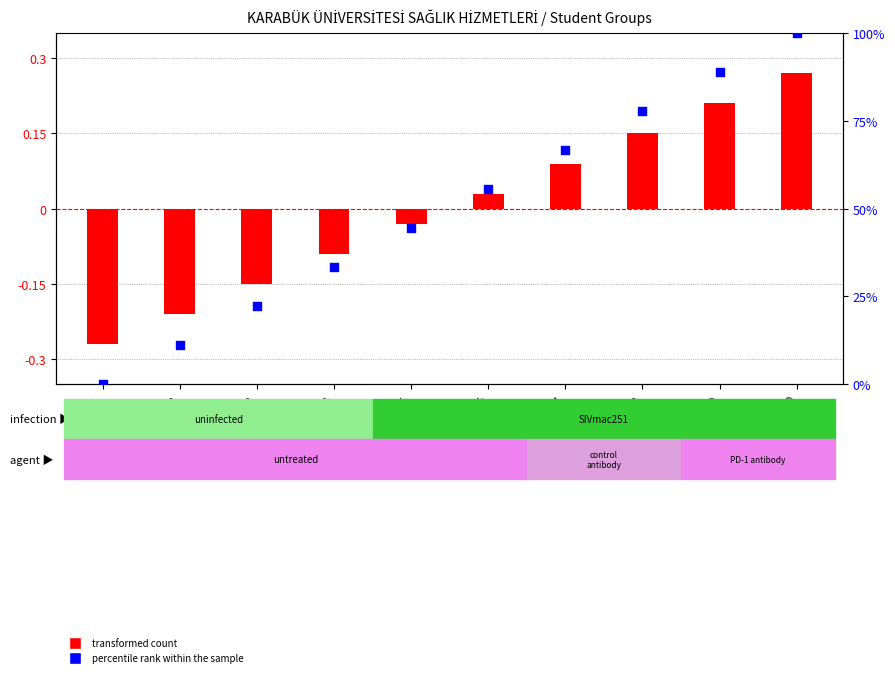

Which series contains the highest Y value?

percentile rank within the sample